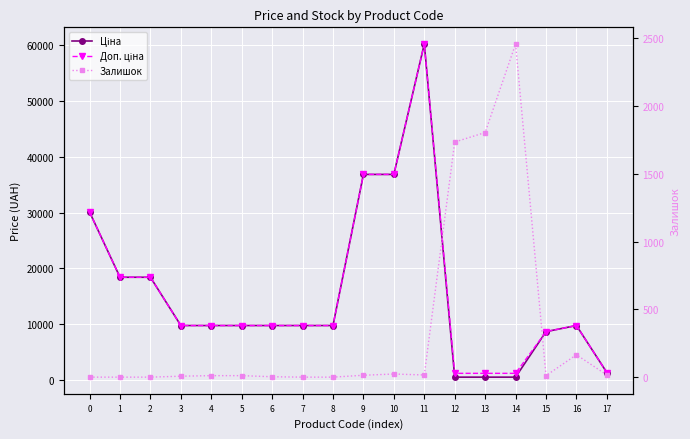

What is the difference between the Ціна values at 6 and 13?

9247.3